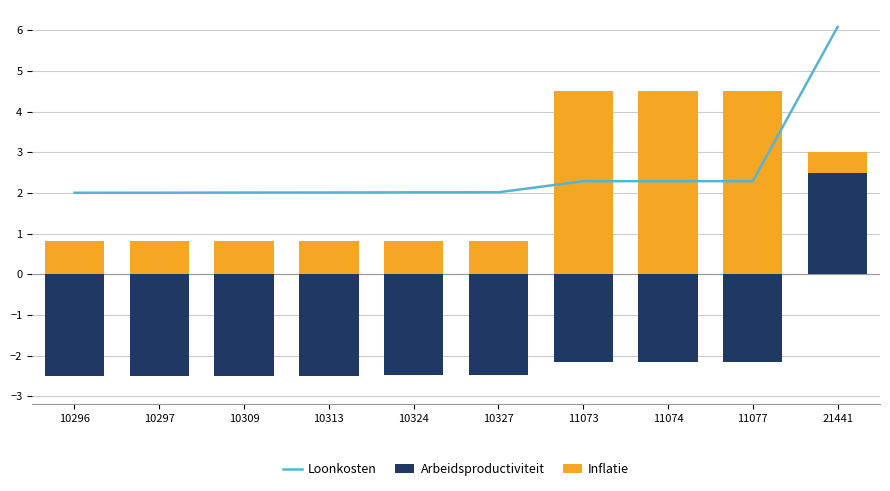

Are the bars horizontal?

No